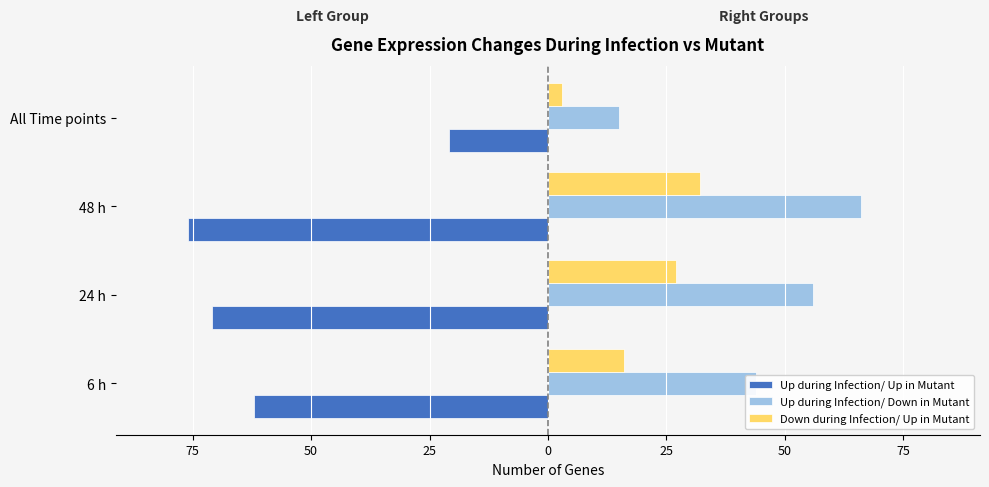

What are all the series names shown in the legend?

Up during Infection/ Up in Mutant, Up during Infection/ Down in Mutant, Down during Infection/ Up in Mutant